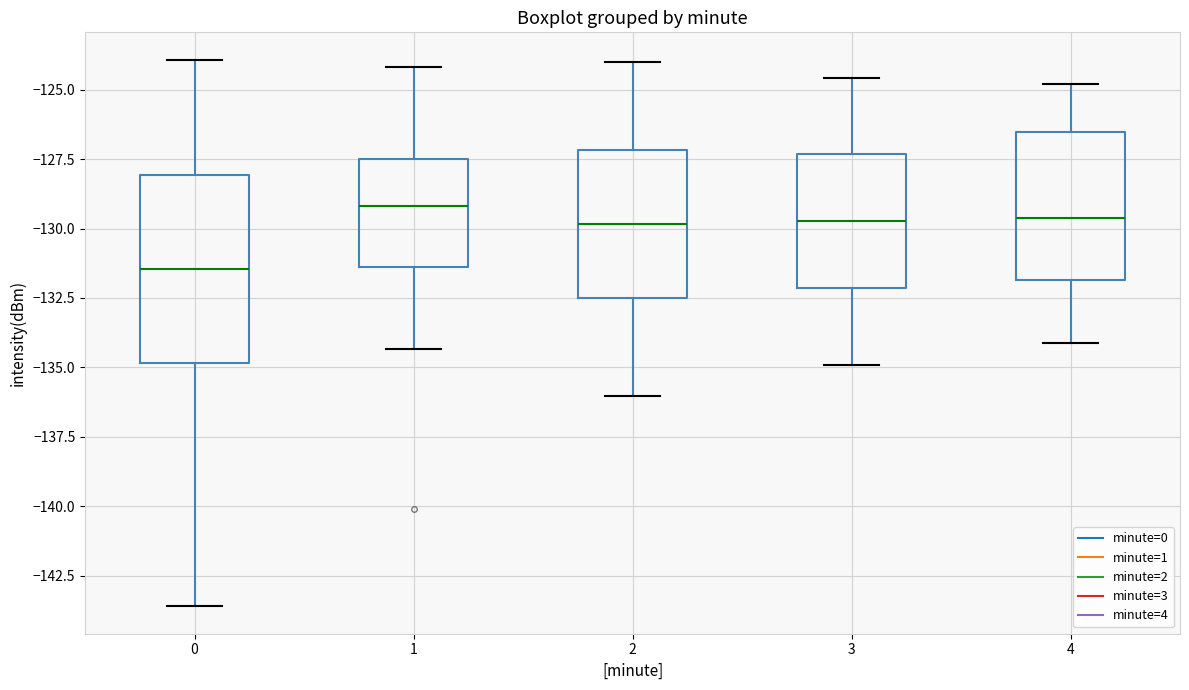

Reading left to right, transcribe this box plot: for each box, give where its median line is, the range the box spans, and where its two whiskers end, as read against the y-axis. The values are not printed on the chart, so give them approximately, as read against the axis.

0: median -131.5, box -135.0 to -128.0, whiskers -143.5 to -124.0
1: median -129.0, box -131.5 to -127.5, whiskers -134.5 to -124.0
2: median -130.0, box -132.5 to -127.0, whiskers -136.0 to -124.0
3: median -129.5, box -132.0 to -127.5, whiskers -135.0 to -124.5
4: median -129.5, box -132.0 to -126.5, whiskers -134.0 to -125.0